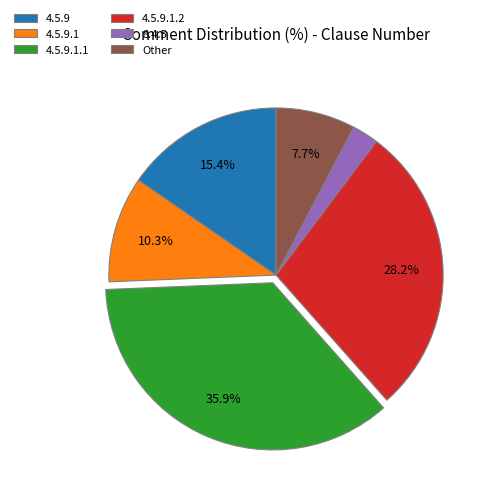

How many slices are in this pie chart?

6